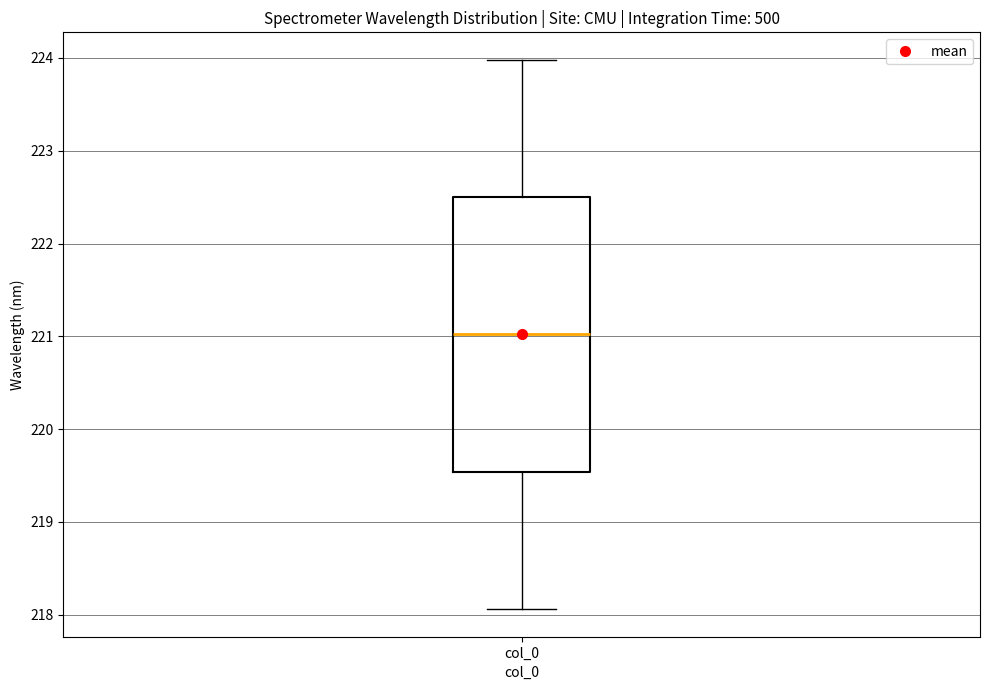

Transcribe this box plot: give where the median line is, the range the box spans, and where the two whiskers end, as read against the y-axis. The values are not printed on the chart, so give them approximately, as read against the axis.

median 221.0, box 219.5 to 222.5, whiskers 218.1 to 224.0